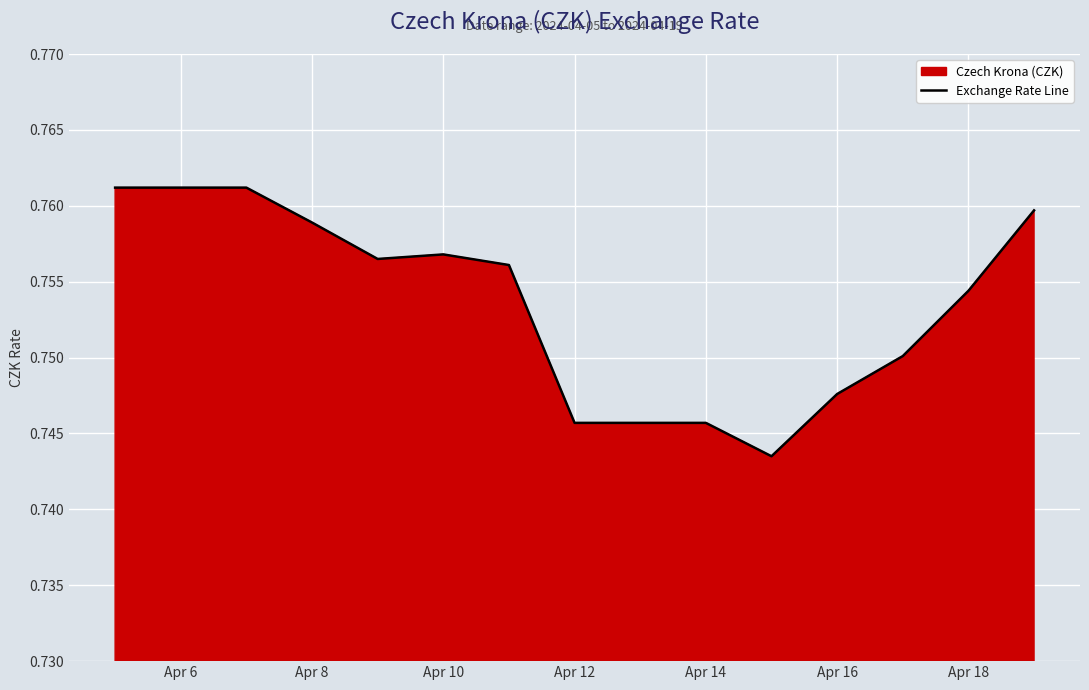

The value at Apr 16 is 1.3. True or false?

False